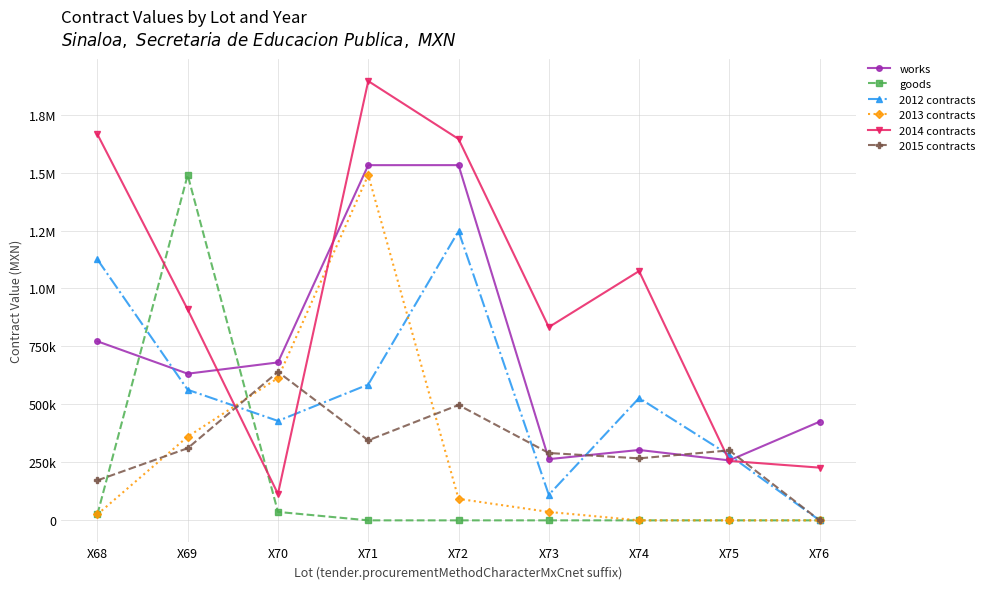

Is this an area chart (filled region under the line)?

No